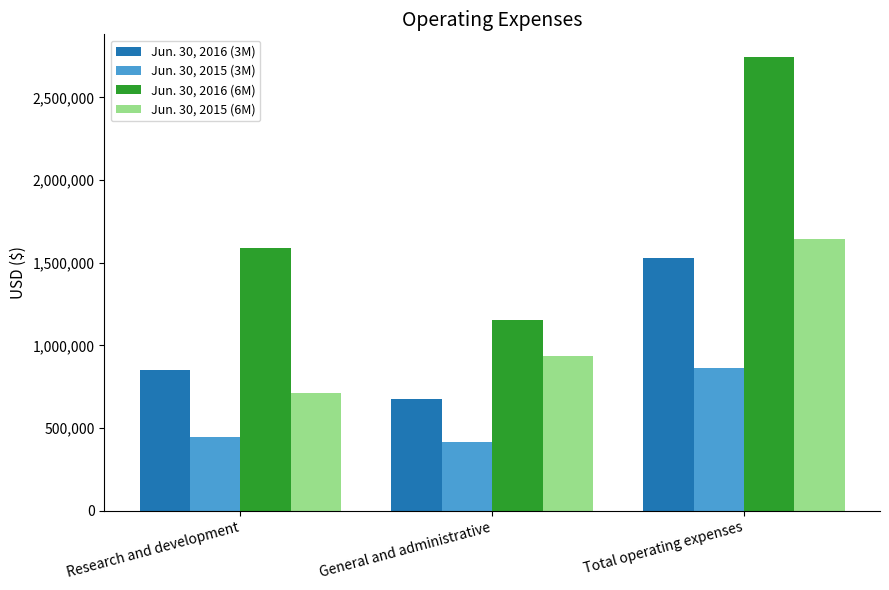

At which label is Jun. 30, 2016 (6M) closest to 1949349?

Research and development